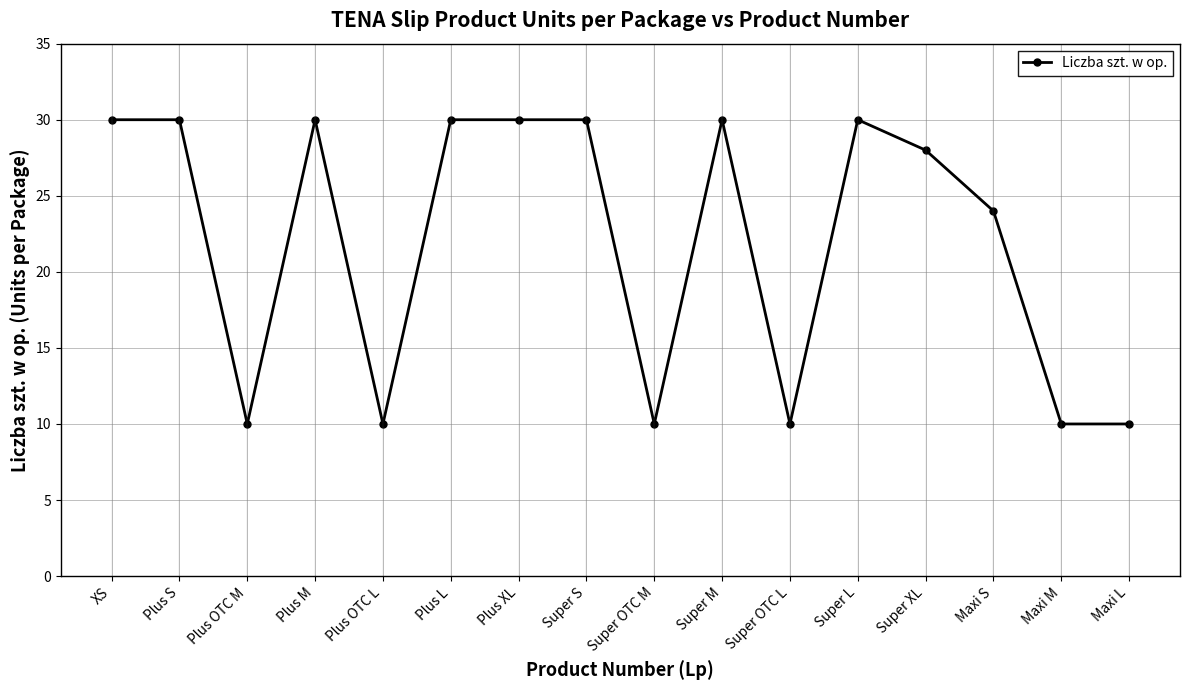

What is the average value?

22